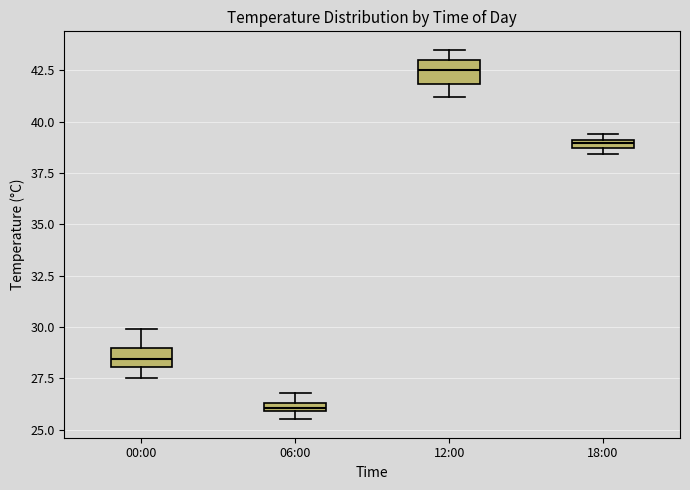

Where is the upper edge of the box for 18:00 on the y-axis? The values are not printed on the chart, so give them approximately, as read against the axis.

39.0